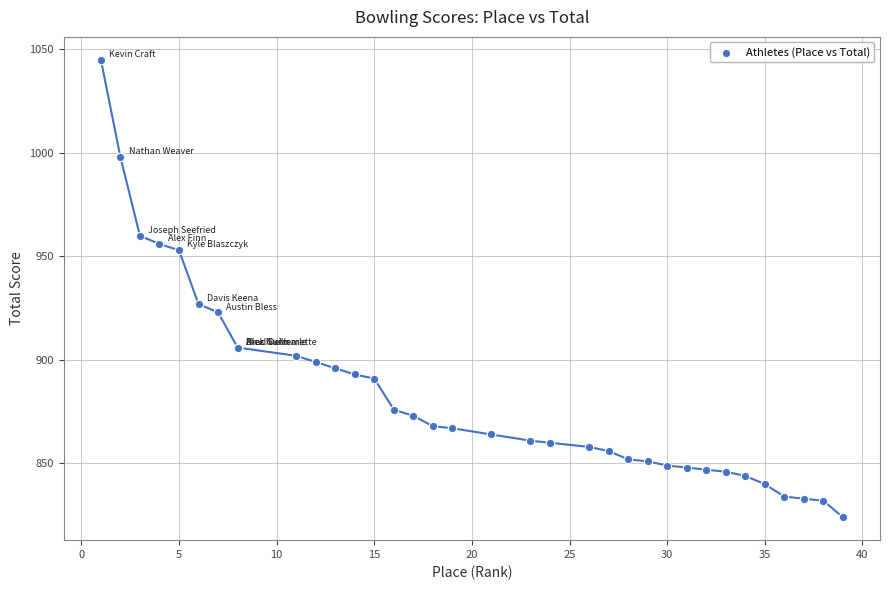

What Y value in the scatter plot is closest to 934?

927